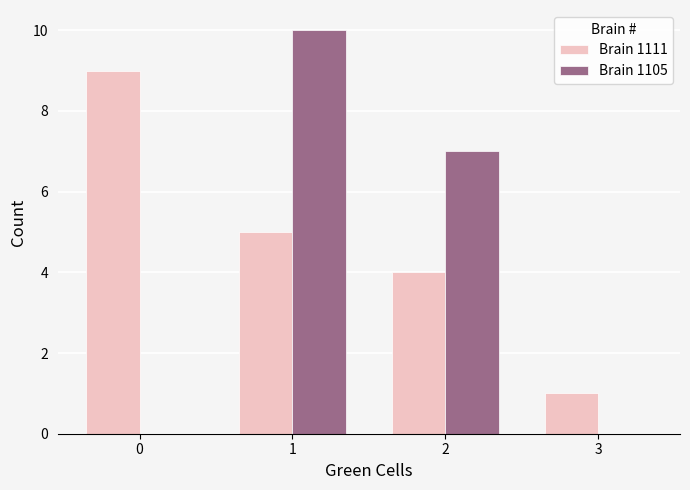

What is the sum of all Brain 1111 values?

19